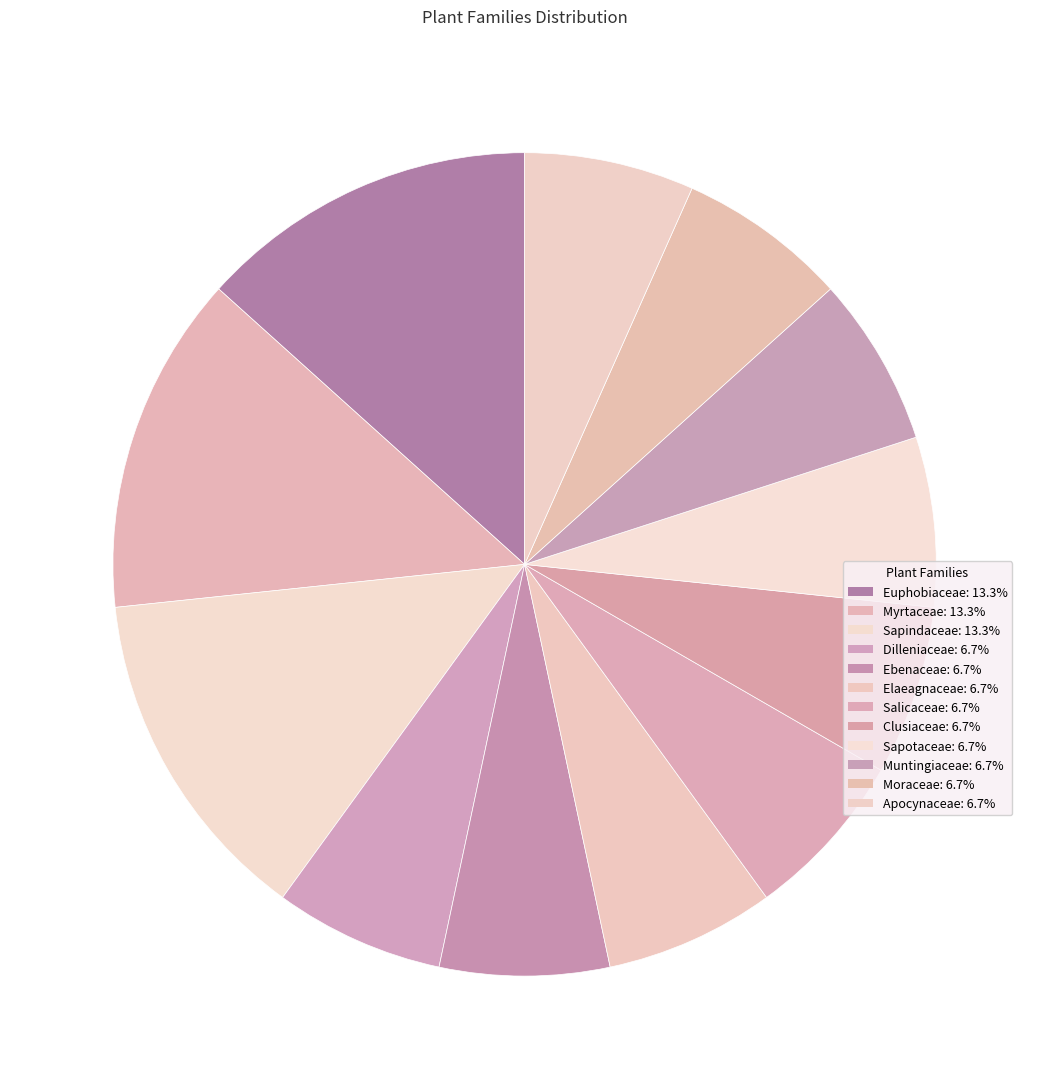

Do Sapotaceae and Clusiaceae together represent more than half of the pie?

No